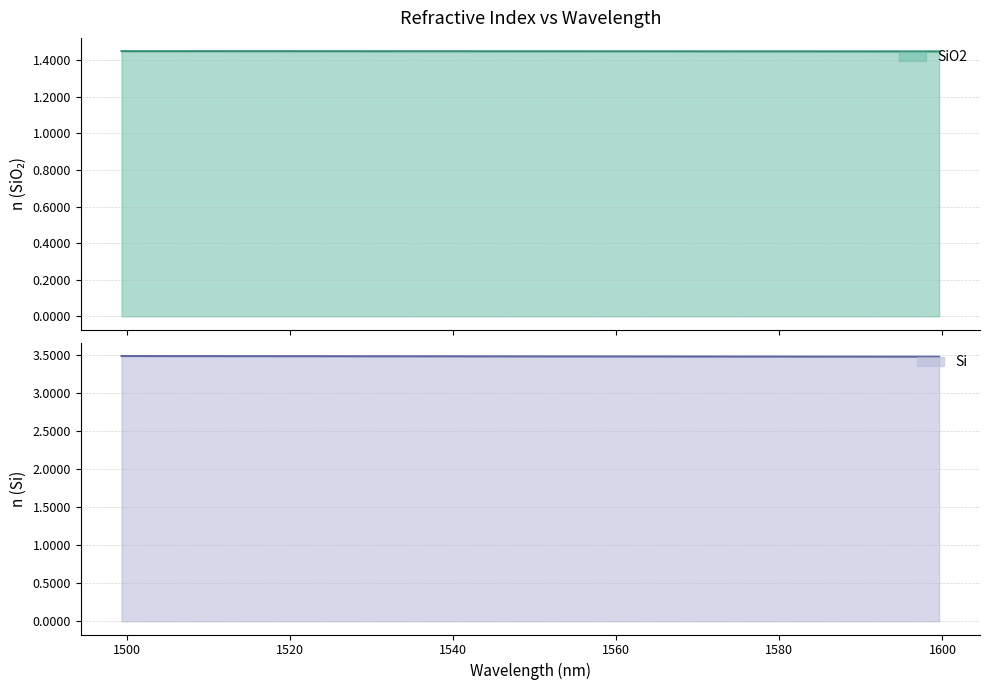

The value of SiO2 at 1575.379639 is 0.7. True or false?

False